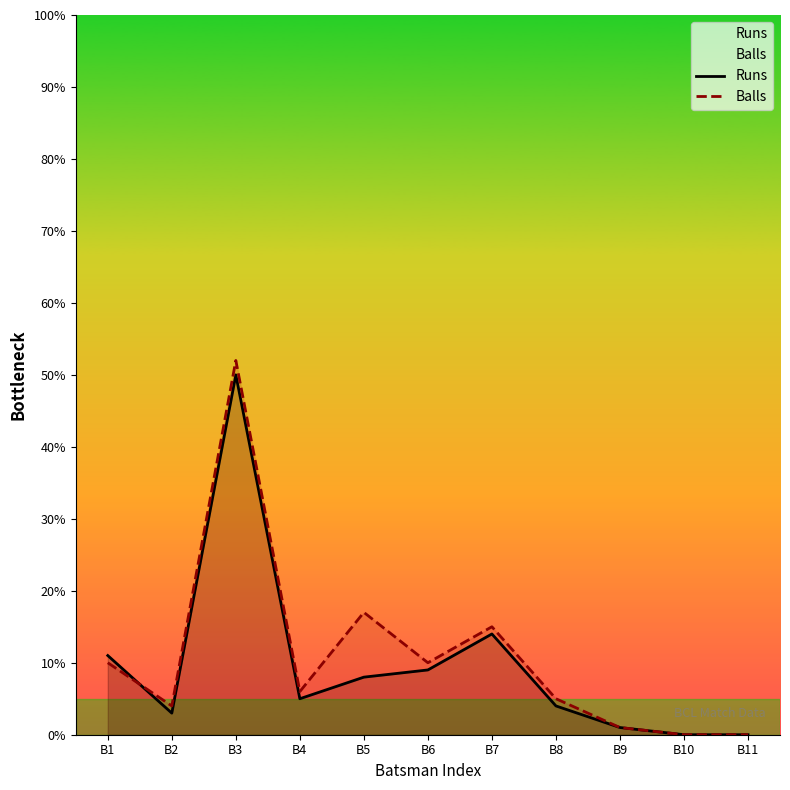

What is the sum of the Balls values at B8 and B6?

15